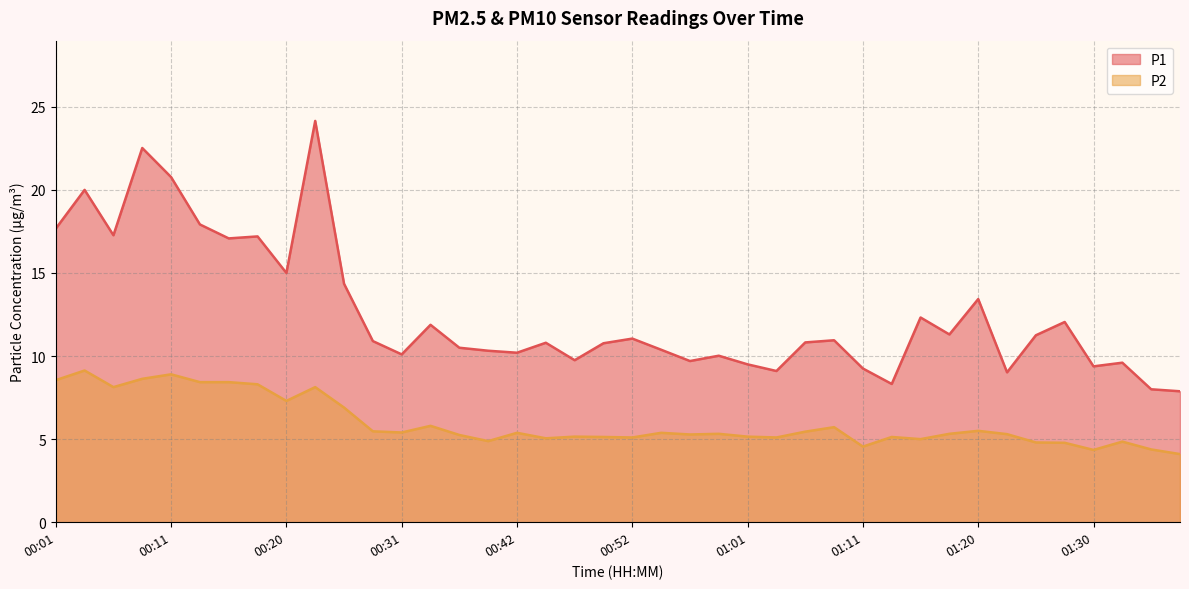

Reading left to right, extract all data points from this chart.

P1: 17.7	20.0	17.3	22.5	20.8	17.9	17.1	17.2	15.0	24.1	14.3	10.9	10.1	11.9	10.5	10.3	10.2	10.8	9.8	10.8	11.1	10.4	9.7	10.0	9.5	9.1	10.8	10.9	9.2	8.3	12.3	11.3	13.4	9.0	11.2	12.1	9.4	9.6	8.0	7.9
P2: 8.6	9.1	8.1	8.6	8.9	8.4	8.4	8.3	7.3	8.1	6.9	5.5	5.4	5.8	5.2	4.9	5.4	5.0	5.2	5.1	5.1	5.4	5.3	5.3	5.2	5.1	5.5	5.7	4.5	5.1	5.0	5.3	5.5	5.3	4.8	4.8	4.3	4.8	4.4	4.1